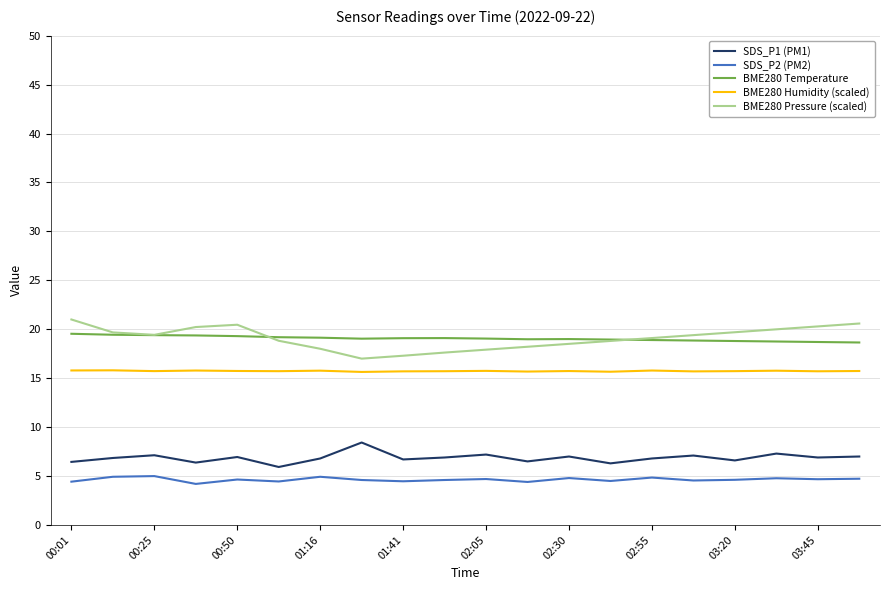

Does the chart display data point markers on the line(s)?

No